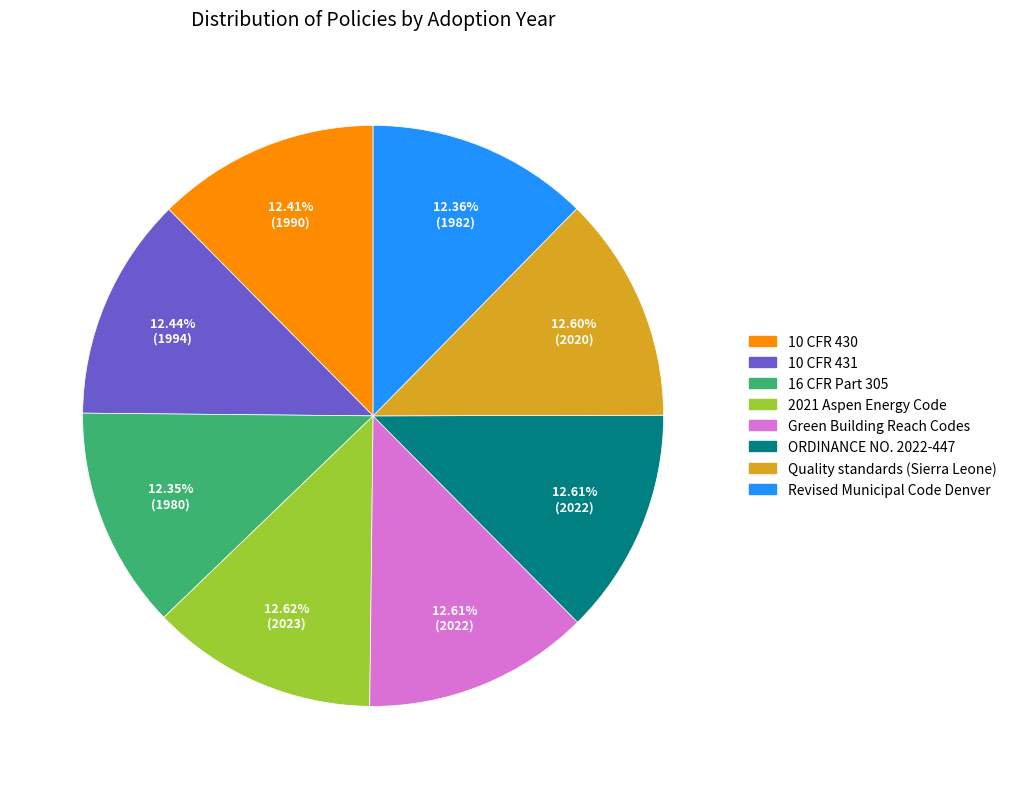

To the nearest percent, what is the combined percentage of 2021 Aspen Energy Code and 10 CFR 430?

25%